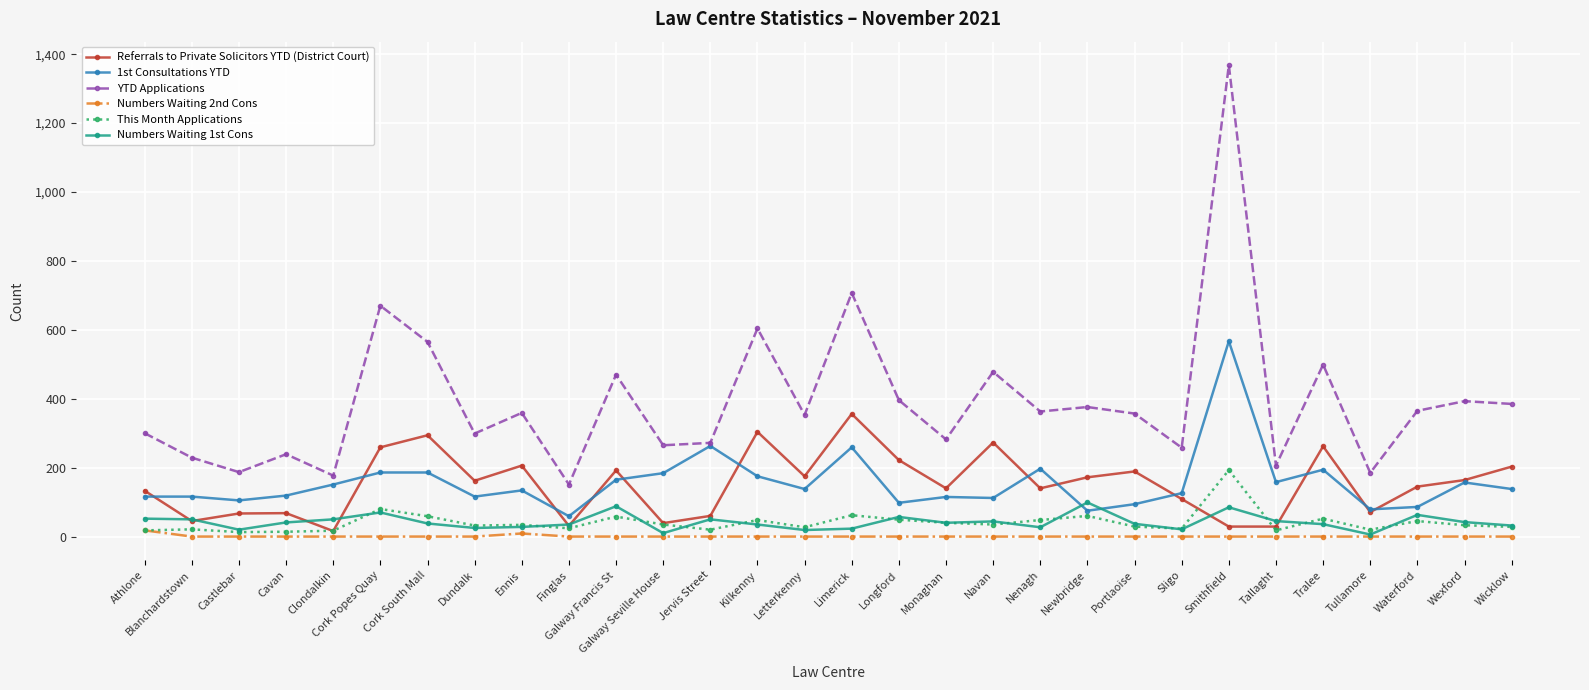

True or false: YTD Applications has a value of 393 at Wexford.

True